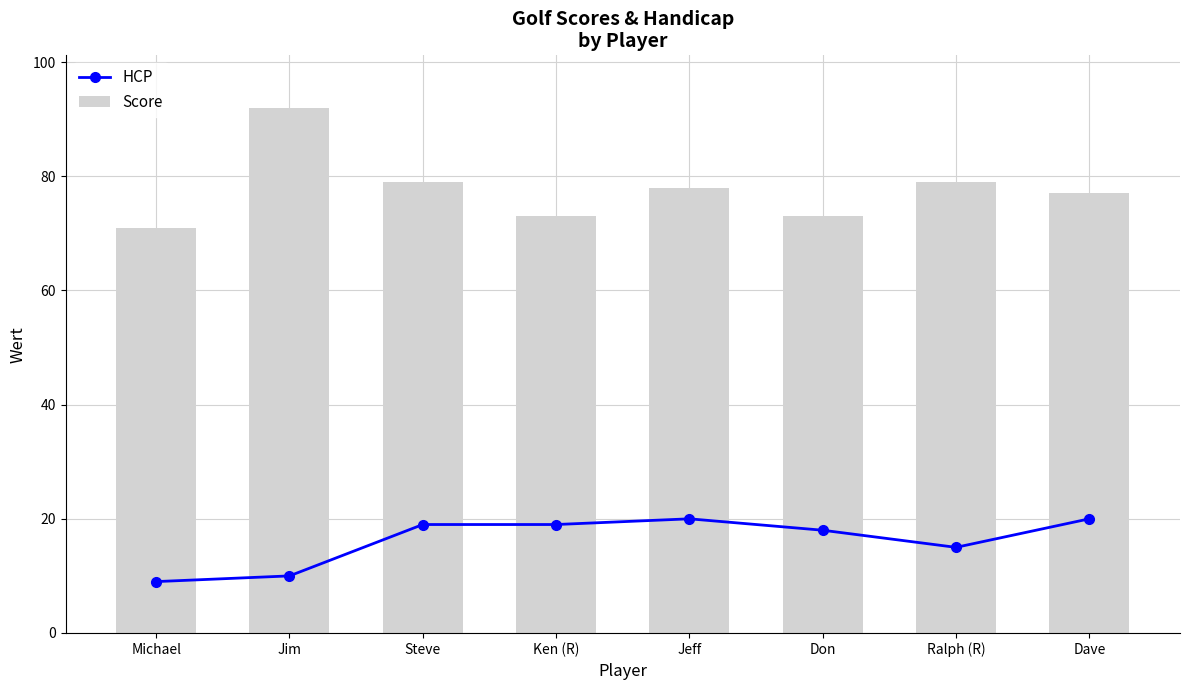

What is the label of the 4th bar from the right?

Jeff